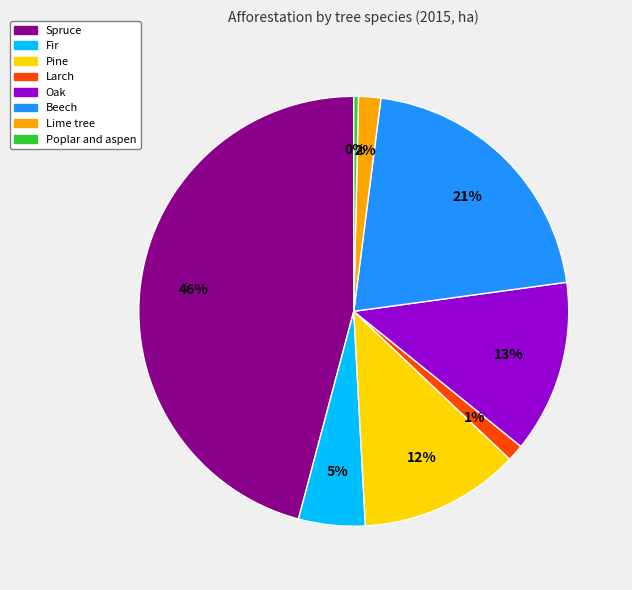

To the nearest percent, what is the average slice percentage?

12%